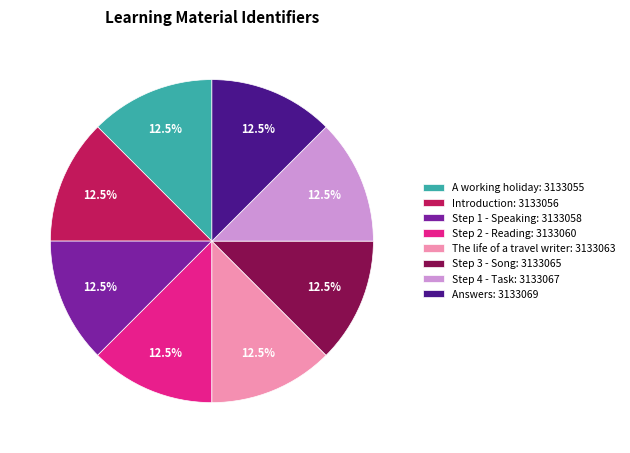

What is the ratio of the value at The life of a travel writer to the value at Step 1 - Speaking?

1.0